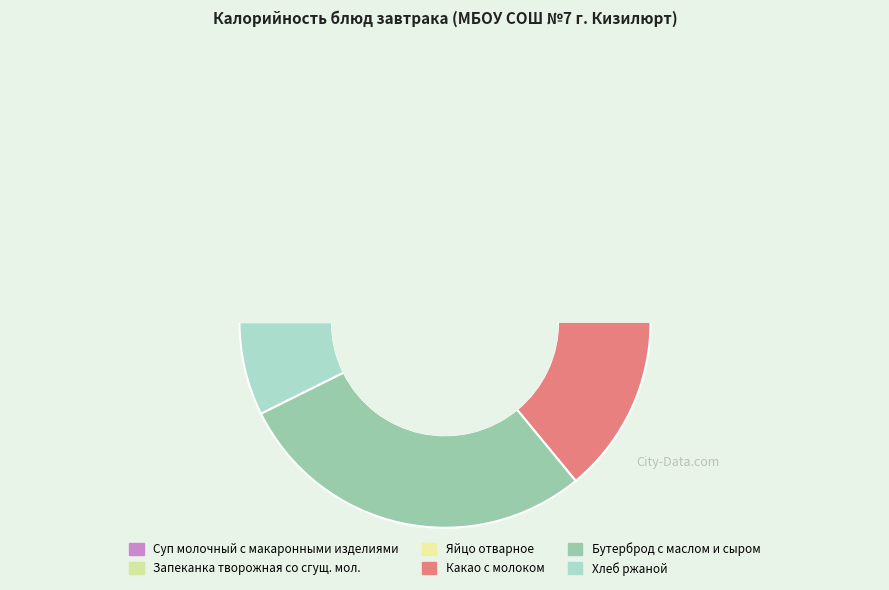

Is it true that Какао с молоком is 14% of the pie?

True